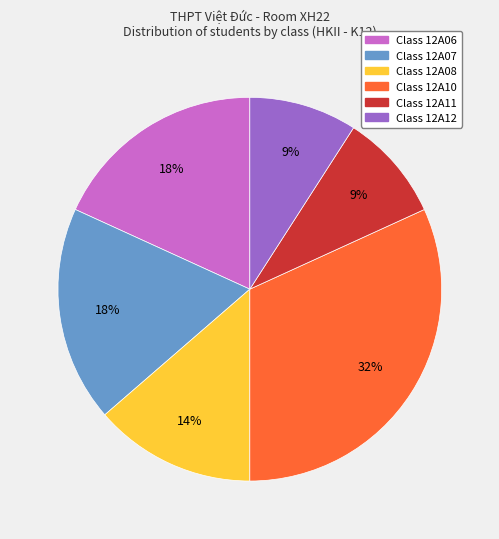

To the nearest percent, what is the average slice percentage?

17%